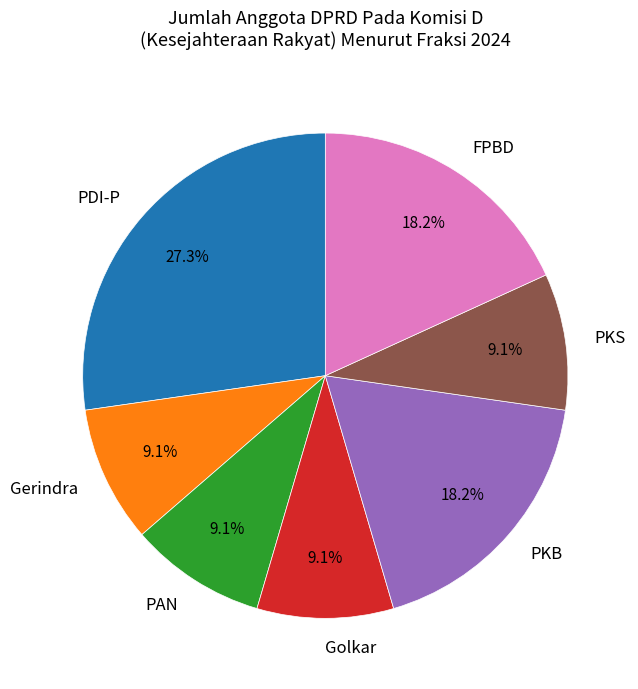

Does FPBD represent more than half of the total?

No